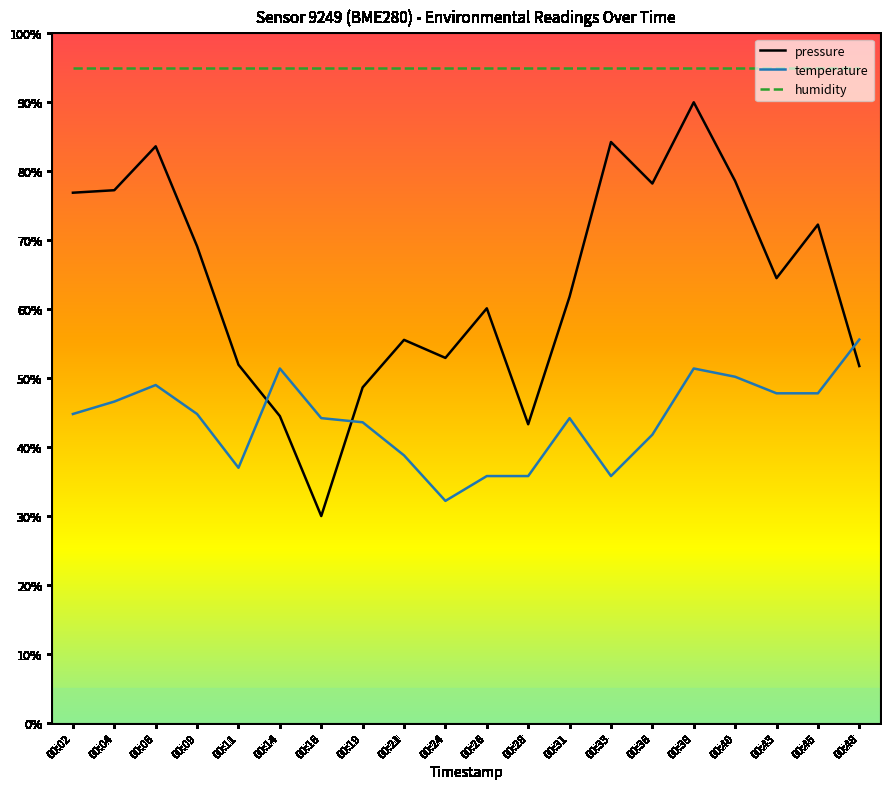

True or false: humidity and pressure intersect in this chart.

False